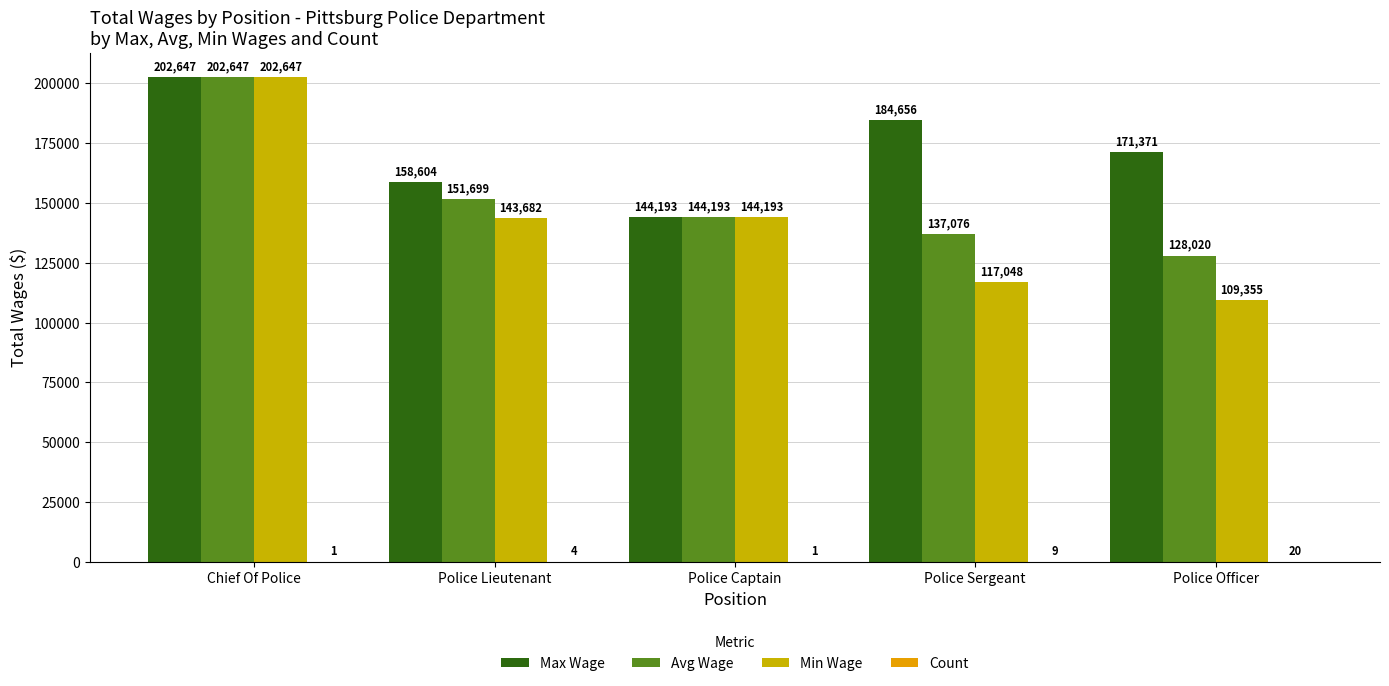

What is the lowest value of the Count series?

1.0